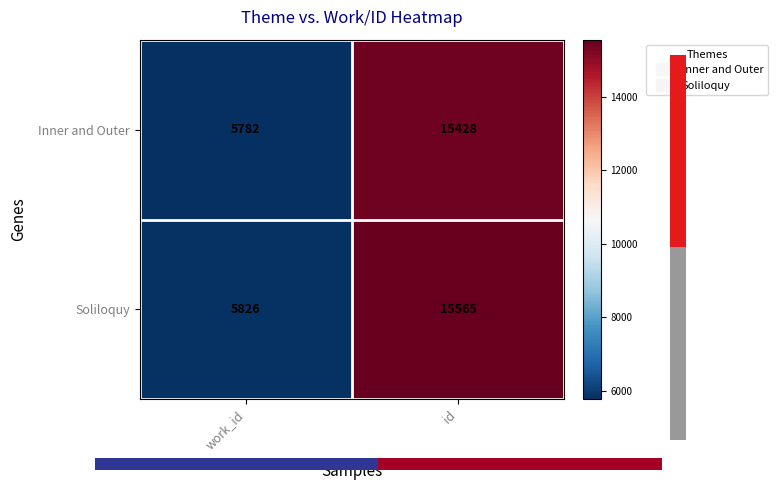

Reading left to right, list all the values displayed in this chart.

Inner and Outer: work_id=5782	id=15428
Soliloquy: work_id=5826	id=15565